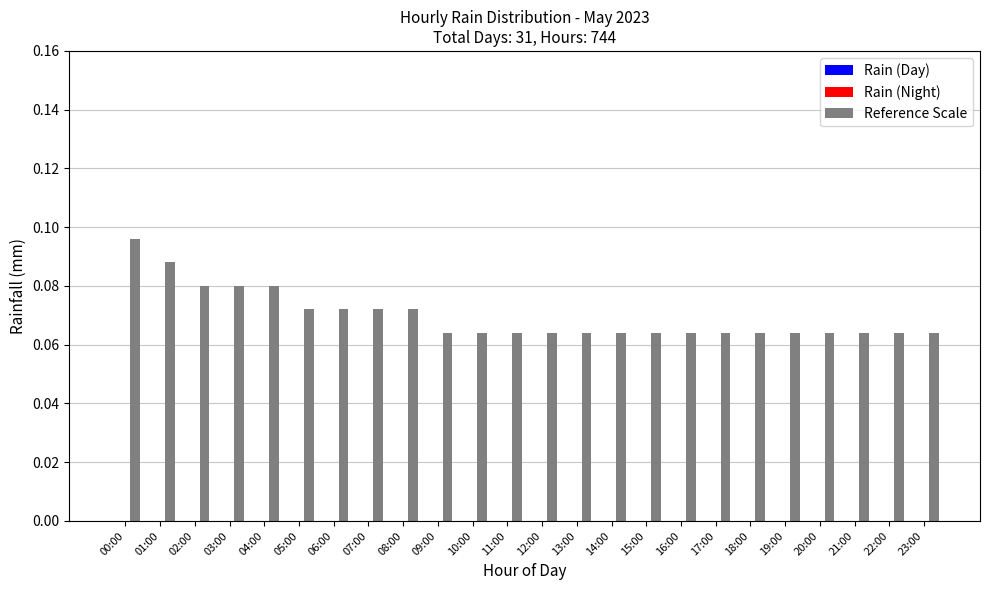

What is the sum of all values?

1.7